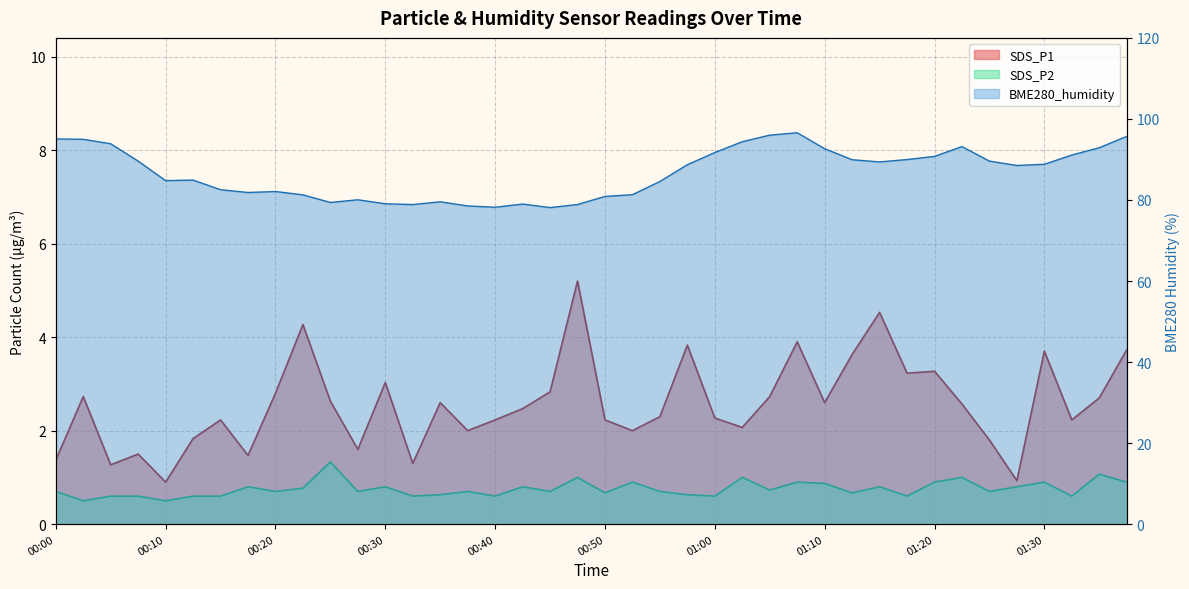

What is the label of the 29th point from the right?

00:27